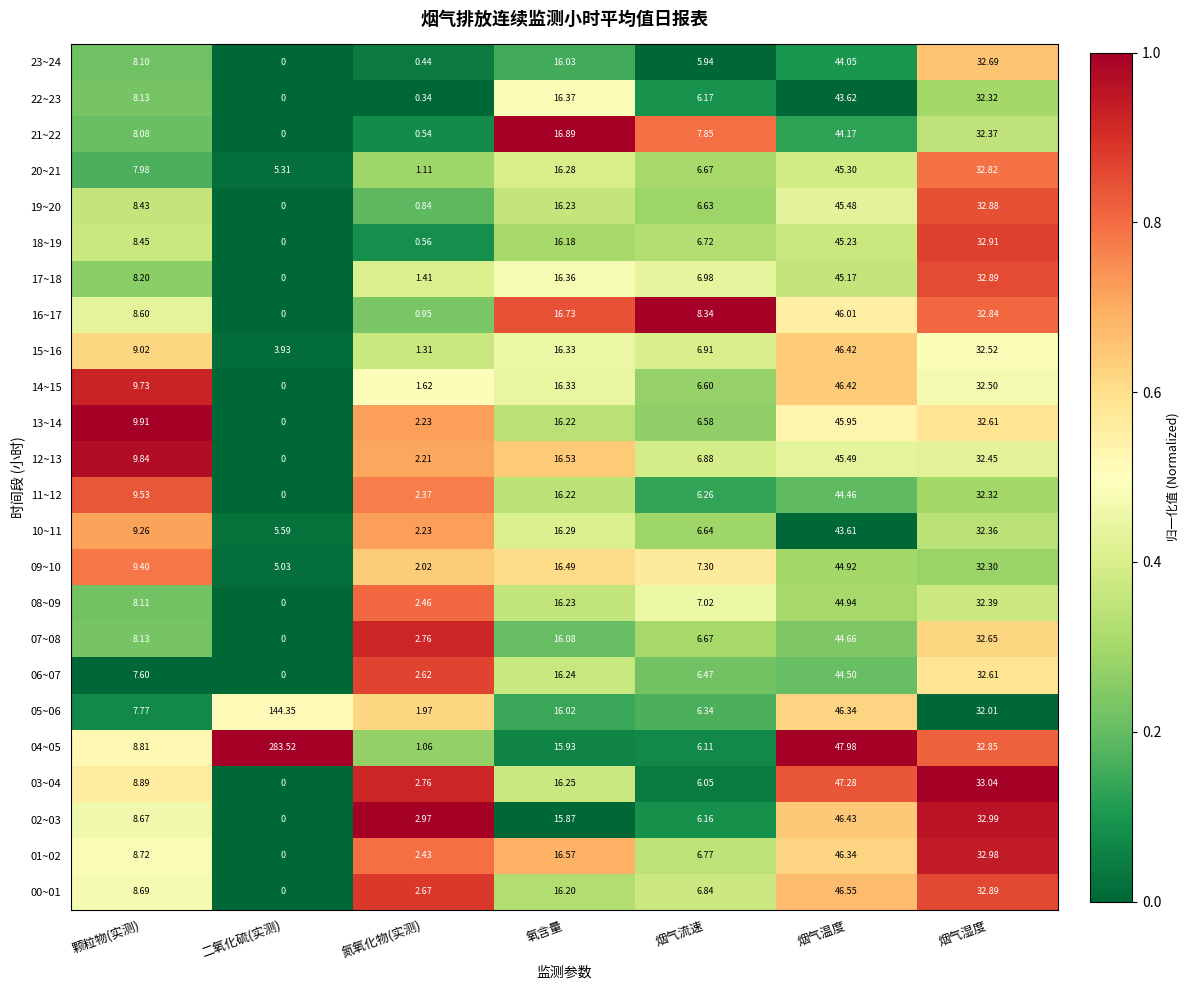

What is the maximum value shown in the chart?

283.5